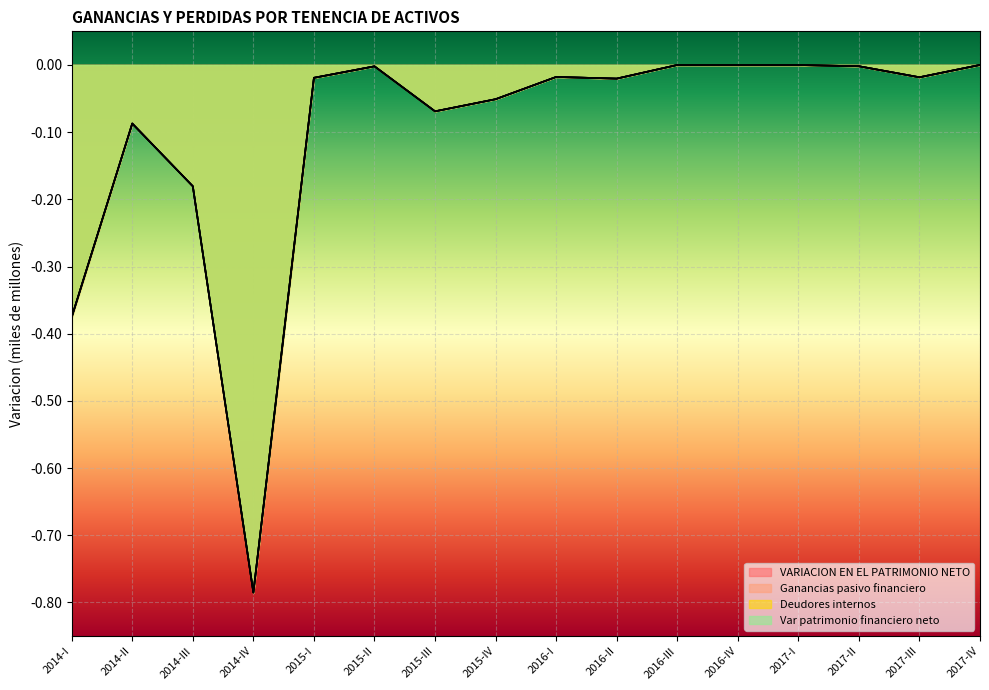

True or false: Ganancias pasivo financiero and Var patrimonio financiero neto intersect in this chart.

False